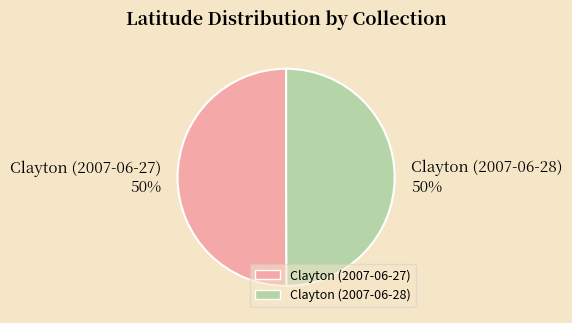

To the nearest percent, what is the combined percentage of Clayton (2007-06-28) 50% and Clayton (2007-06-27) 50%?

100%